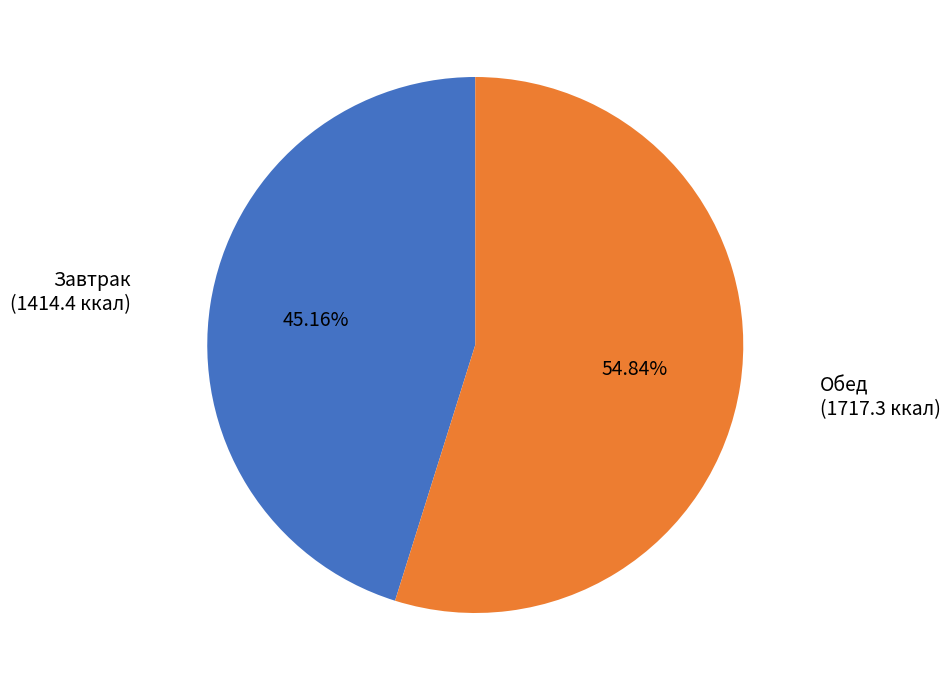

What is the ratio of the value at Обед to the value at Завтрак?

1.2